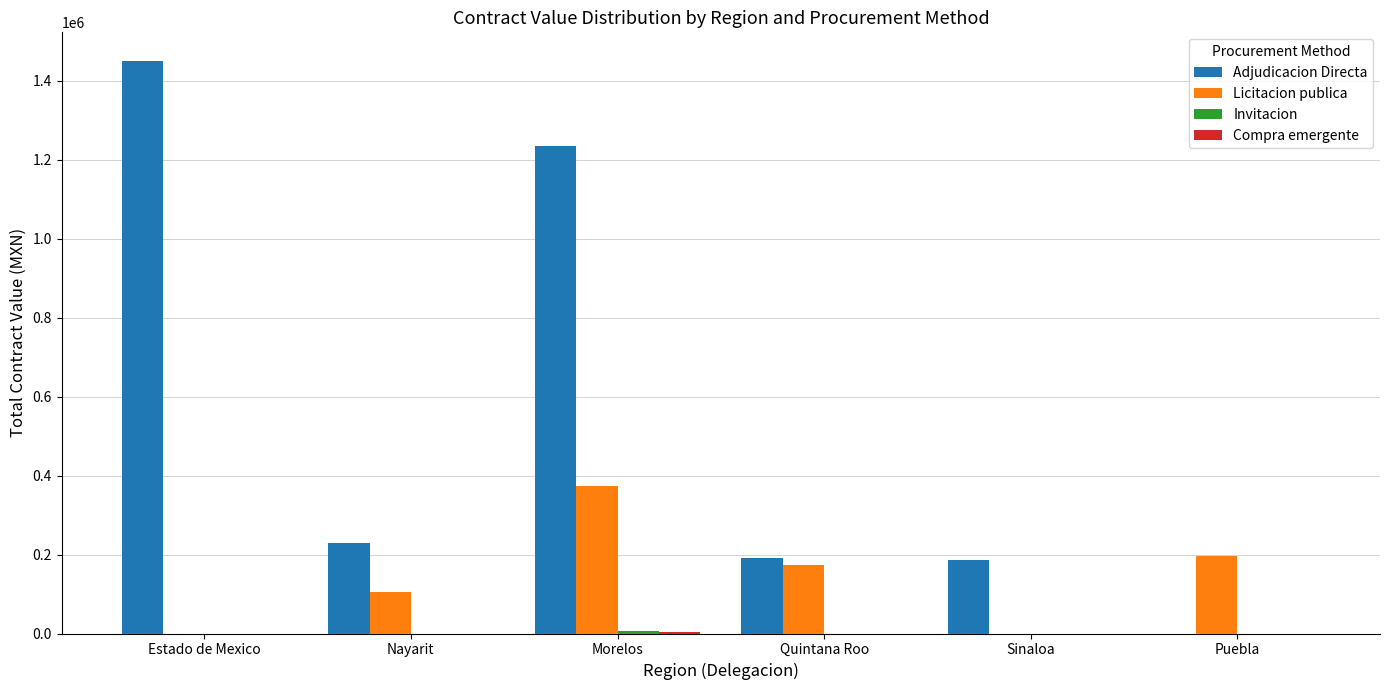

At which category does the chart reach its peak across all series?

Estado de Mexico